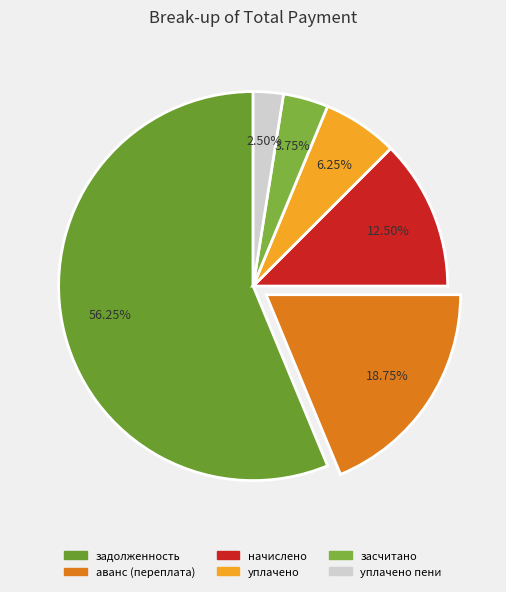

Does any single category account for the majority?

Yes